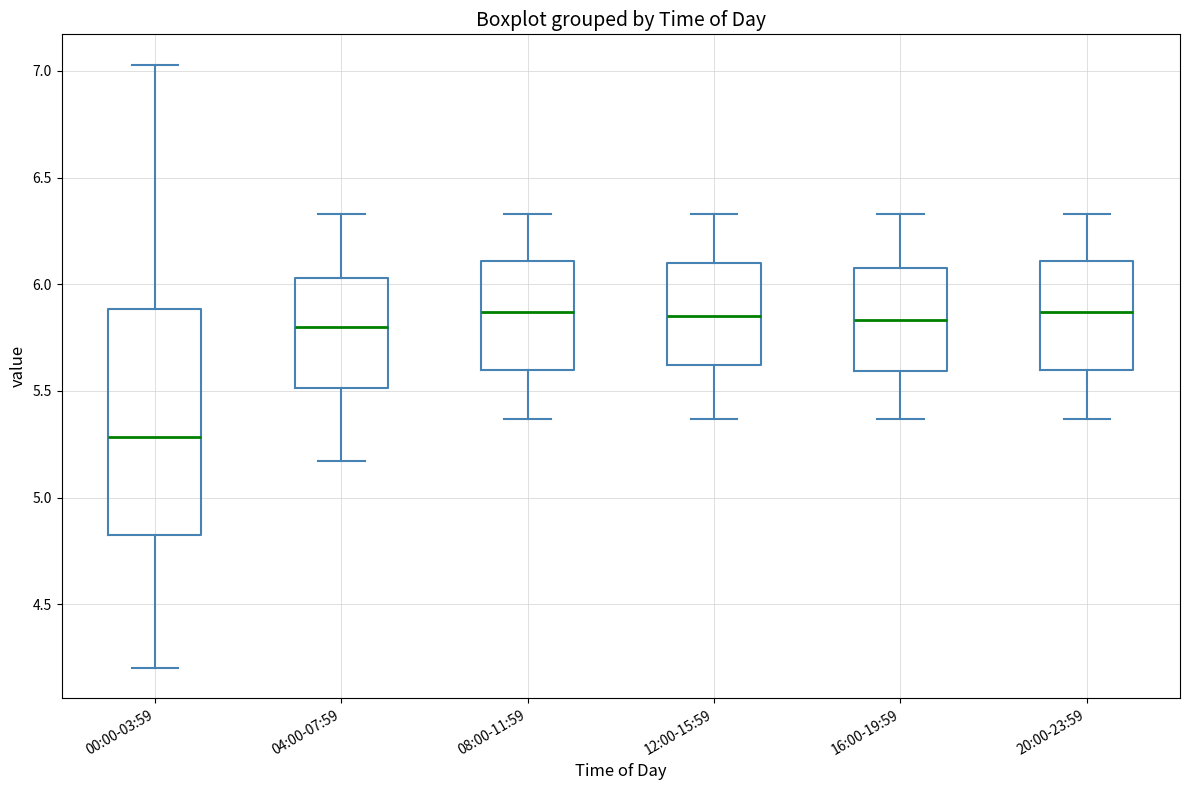

Reading left to right, read every box against the y-axis: the position of its median line, the range the box covers, and the ends of its whiskers. The values are not printed on the chart, so give them approximately, as read against the axis.

00:00-03:59: median 5.30, box 4.80 to 5.90, whiskers 4.20 to 7.05
04:00-07:59: median 5.80, box 5.50 to 6.05, whiskers 5.15 to 6.35
08:00-11:59: median 5.85, box 5.60 to 6.10, whiskers 5.35 to 6.35
12:00-15:59: median 5.85, box 5.60 to 6.10, whiskers 5.35 to 6.35
16:00-19:59: median 5.85, box 5.60 to 6.10, whiskers 5.35 to 6.35
20:00-23:59: median 5.85, box 5.60 to 6.10, whiskers 5.35 to 6.35